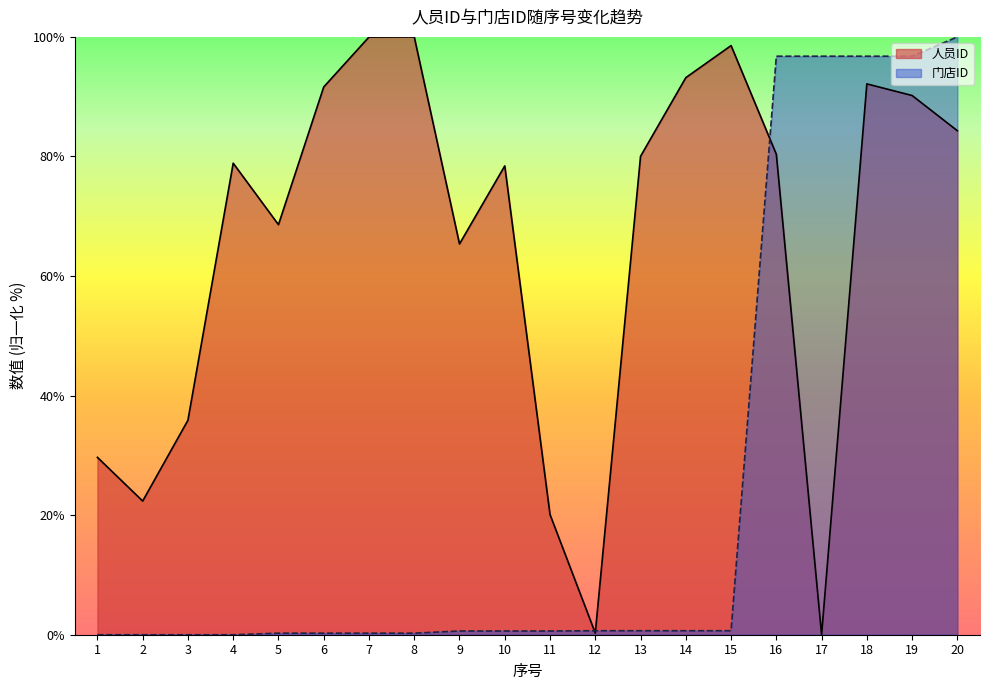

Where is the first local maximum for 人员ID?

4